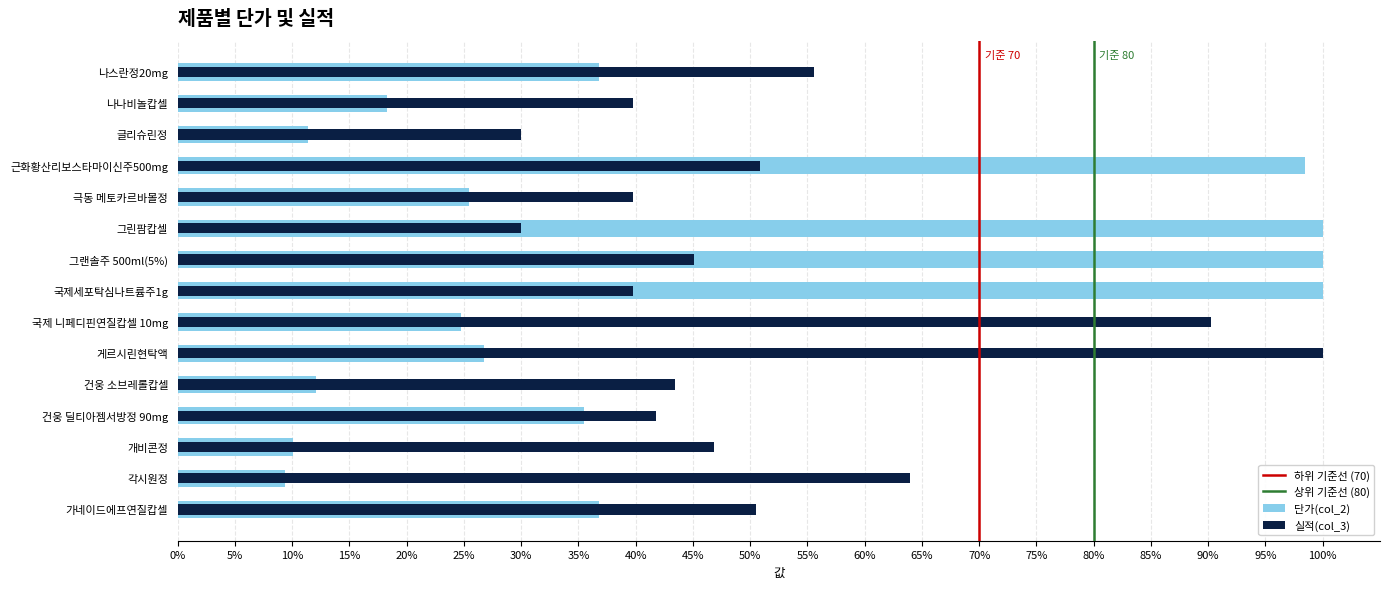

What is the ratio of the value at 국제 니페디핀연질캅셀 10mg to the value at 게르시린현탁액?

0.9